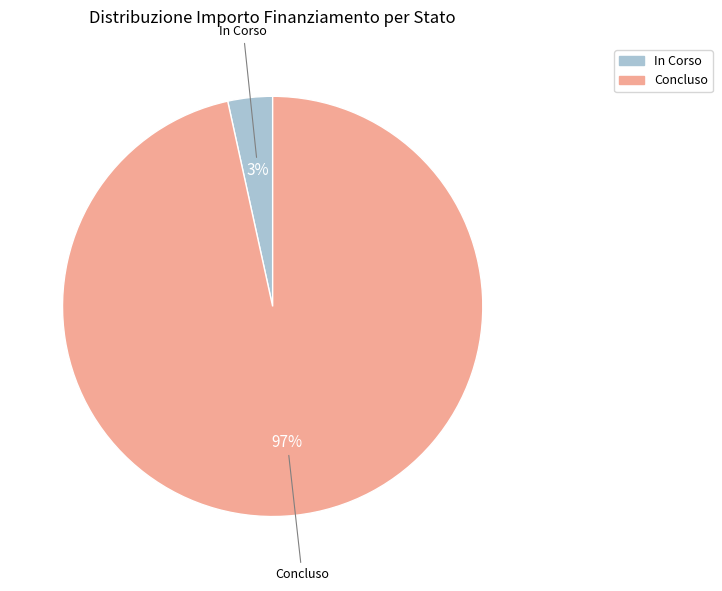

Is there any slice that represents more than half of the pie?

Yes